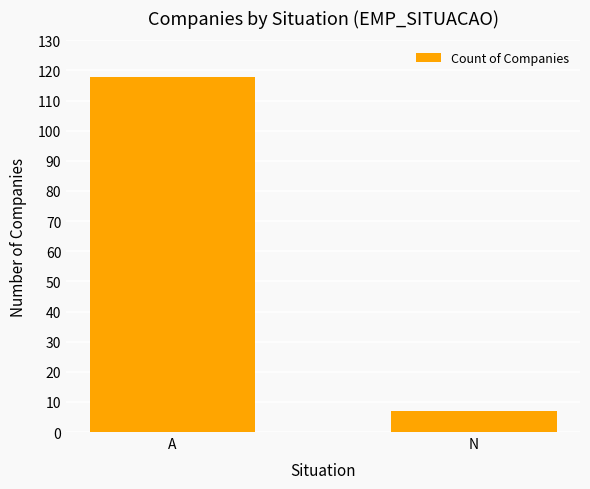

How many bars are there in total?

2